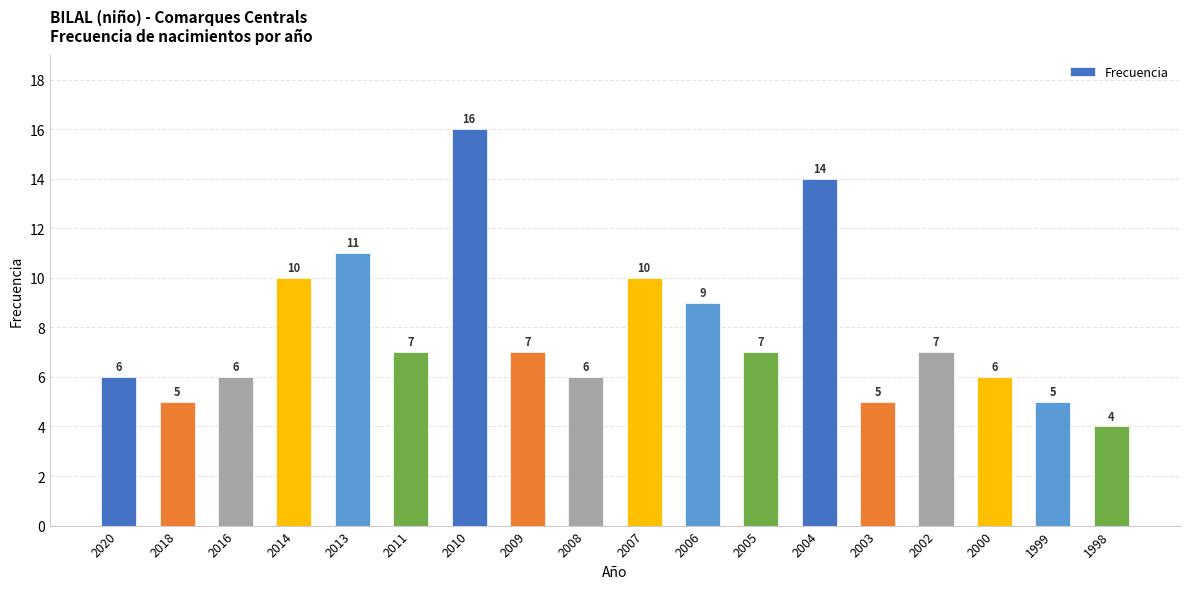

How many data points are less than 7?

8